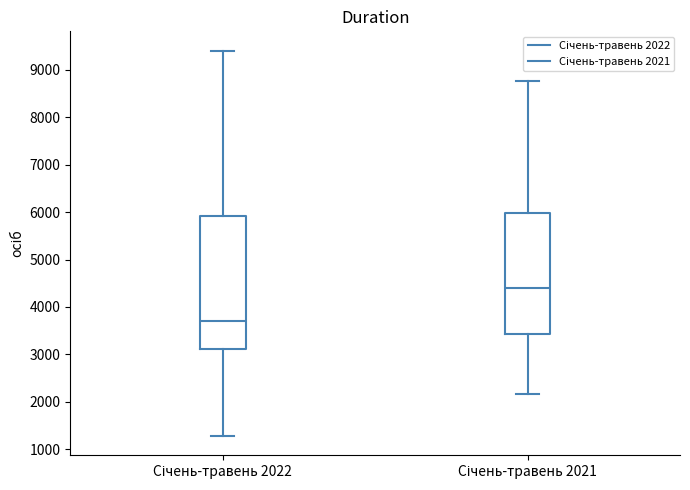

Which box is the tallest, from its lower edge to its upper edge?

Січень-травень 2022